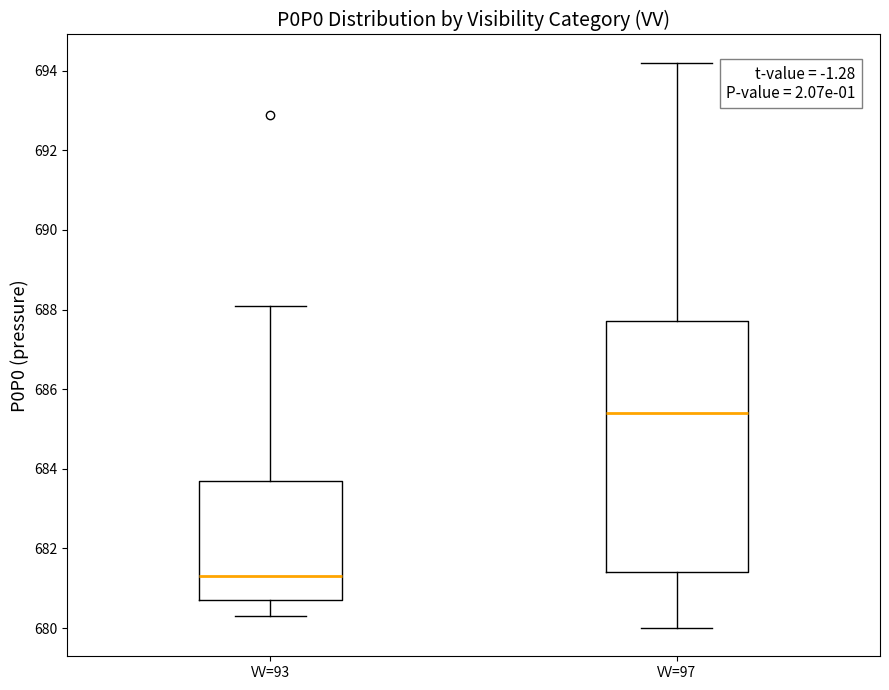

Reading left to right, transcribe this box plot: for each box, give where its median line is, the range the box spans, and where its two whiskers end, as read against the y-axis. The values are not printed on the chart, so give them approximately, as read against the axis.

VV=93: median 681.4, box 680.8 to 683.8, whiskers 680.4 to 688.2
VV=97: median 685.4, box 681.4 to 687.8, whiskers 680.0 to 694.2